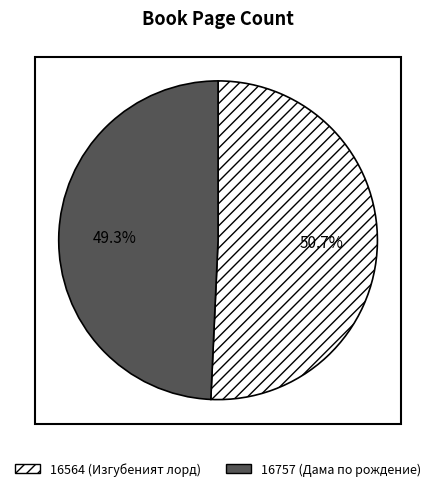

What is the total percentage of 16757 and 16564?

100.0%